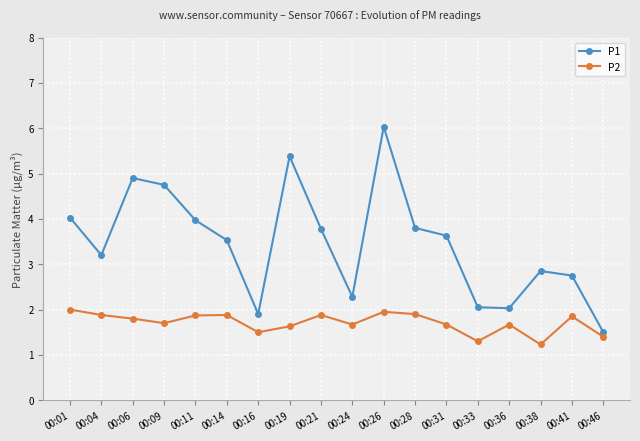

At which category is the sum across all series the highest?

00:26